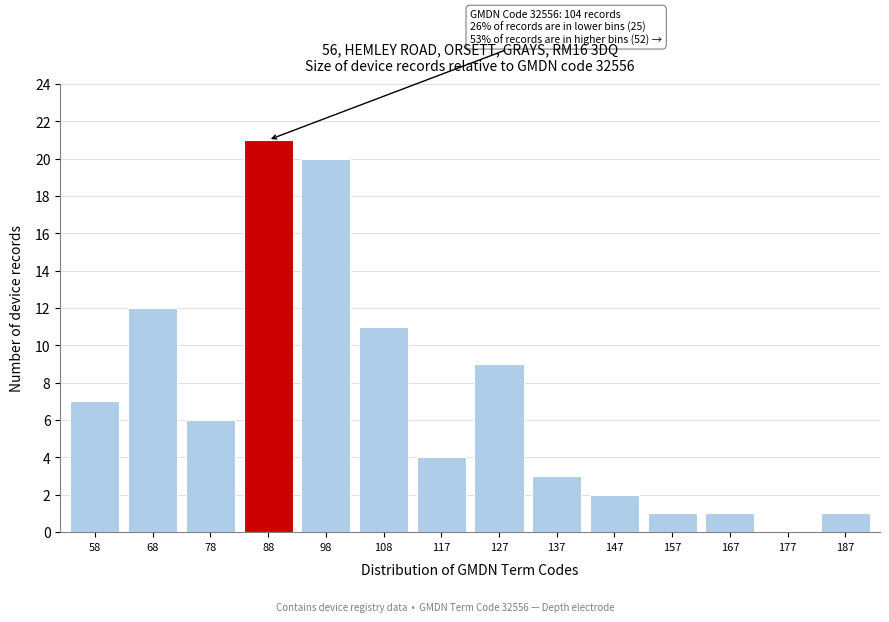

Reading left to right, what are all the values shown in this chart?

58=7	68=12	78=6	88=21	98=20	108=11	117=4	127=9	137=3	147=2	157=1	167=1	177=0	187=1